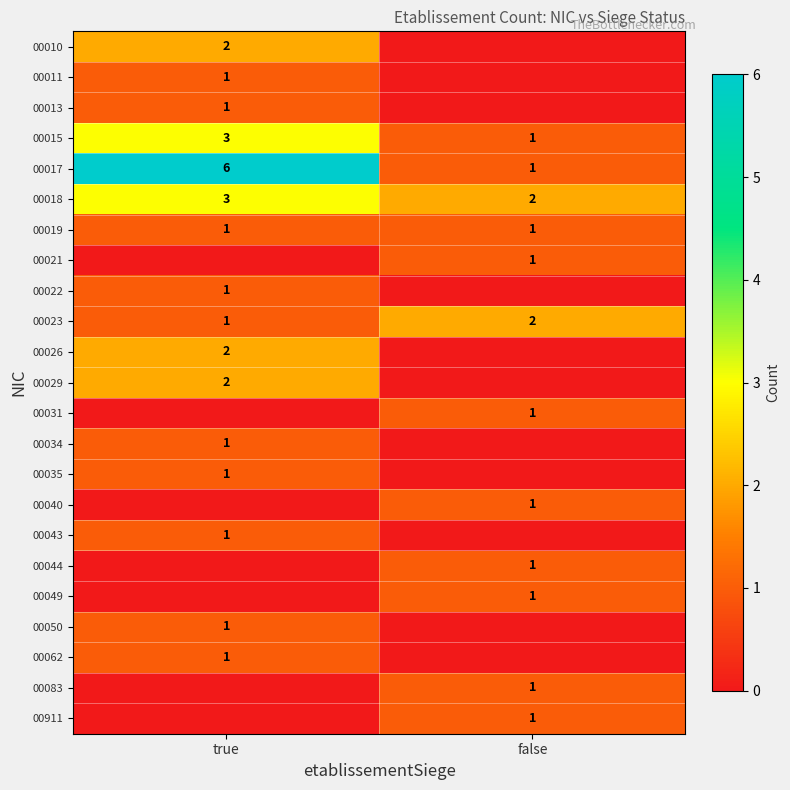

True or false: 00035 has a value of 1 at true.

True